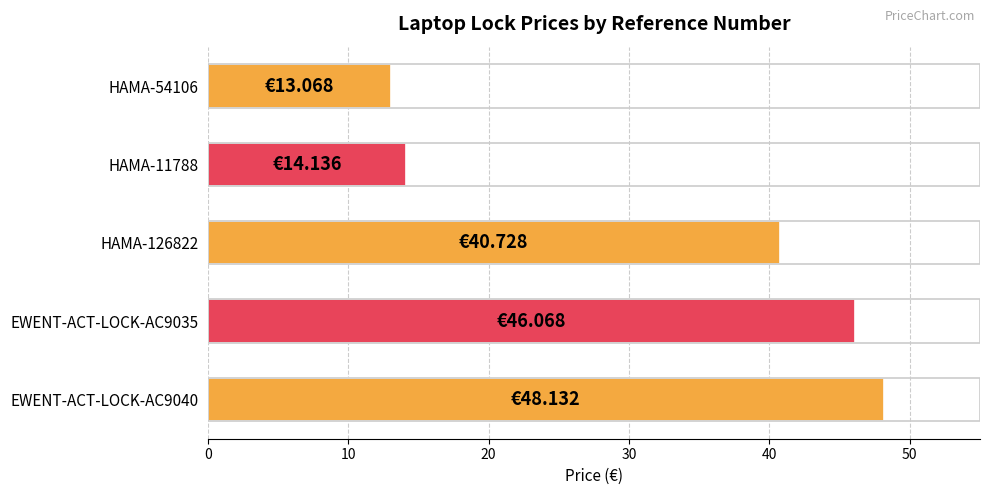

Rank the categories by value from lowest to highest.

HAMA-54106, HAMA-11788, HAMA-126822, EWENT-ACT-LOCK-AC9035, EWENT-ACT-LOCK-AC9040